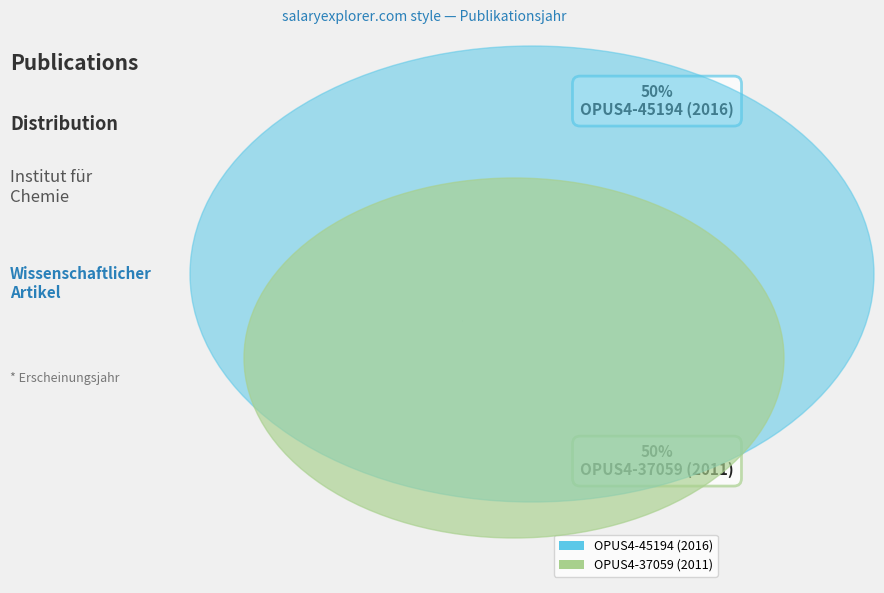

Count the number of slices in the pie.

2